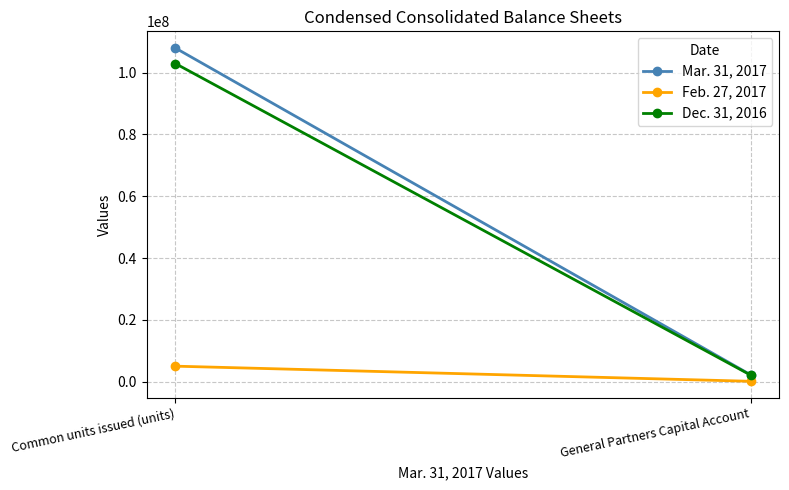

What is the label of the 2nd point from the left?

General Partners Capital Account